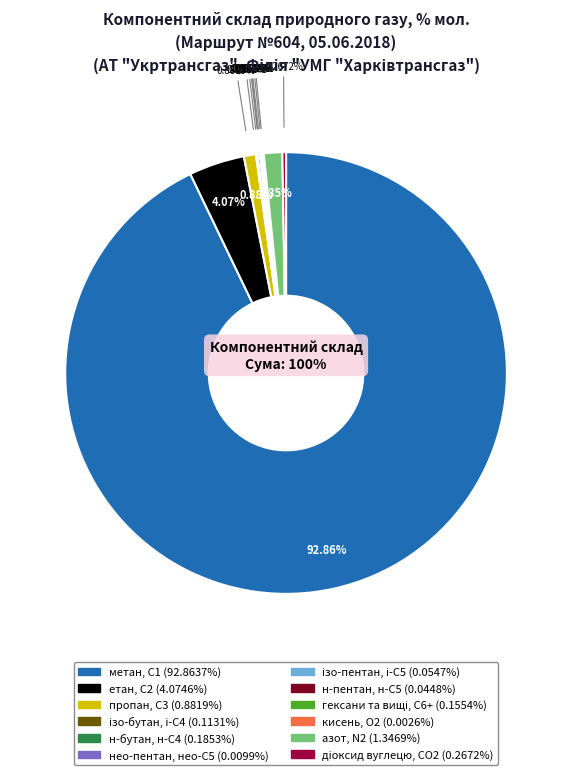

How many slices are in this pie chart?

12